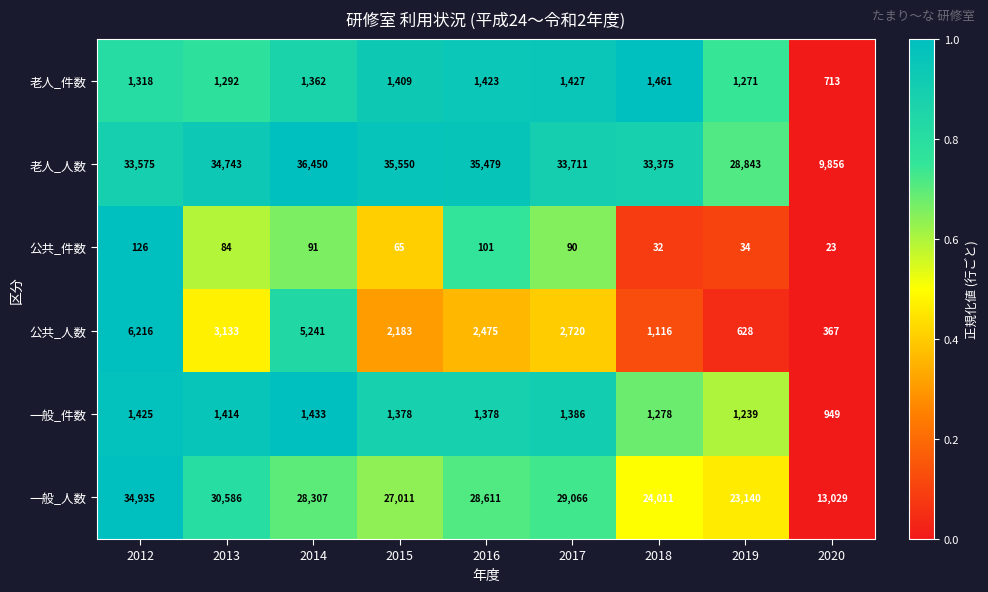

What is the average value of the 一般_人数 series?

26522